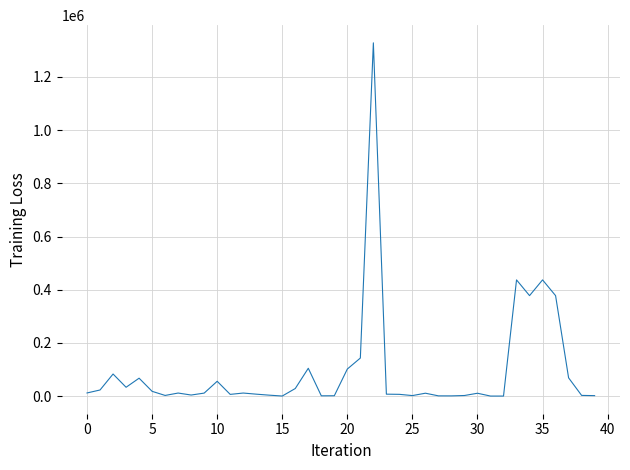

What is the sum of all values?

3812488.1